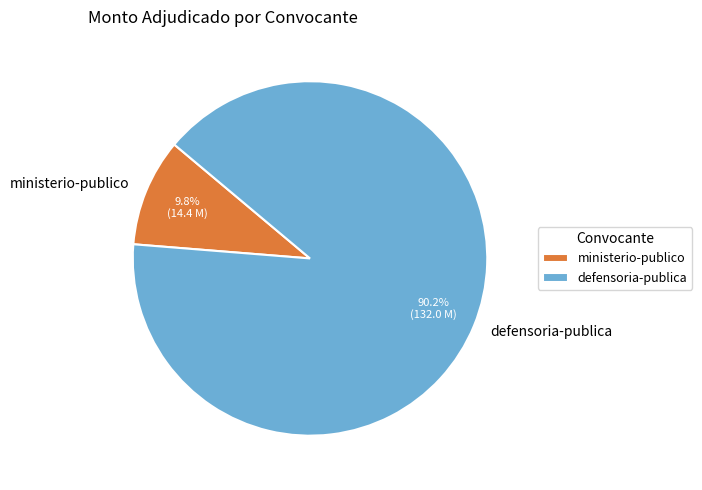

The ministerio-publico slice represents 10% of the pie. True or false?

True